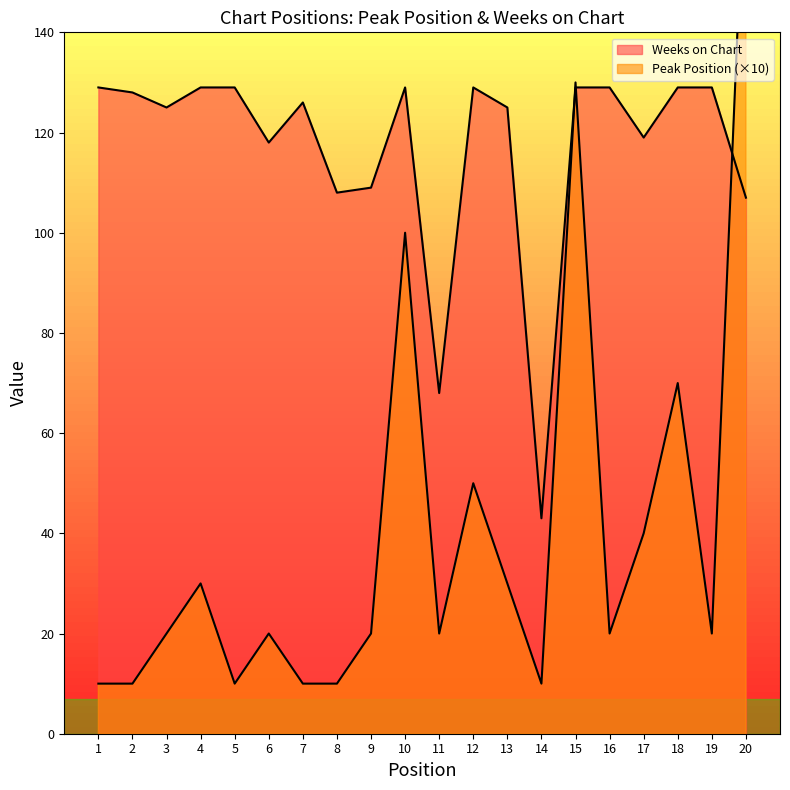

How many intersections are there between Peak Position and Weeks on Chart?

3